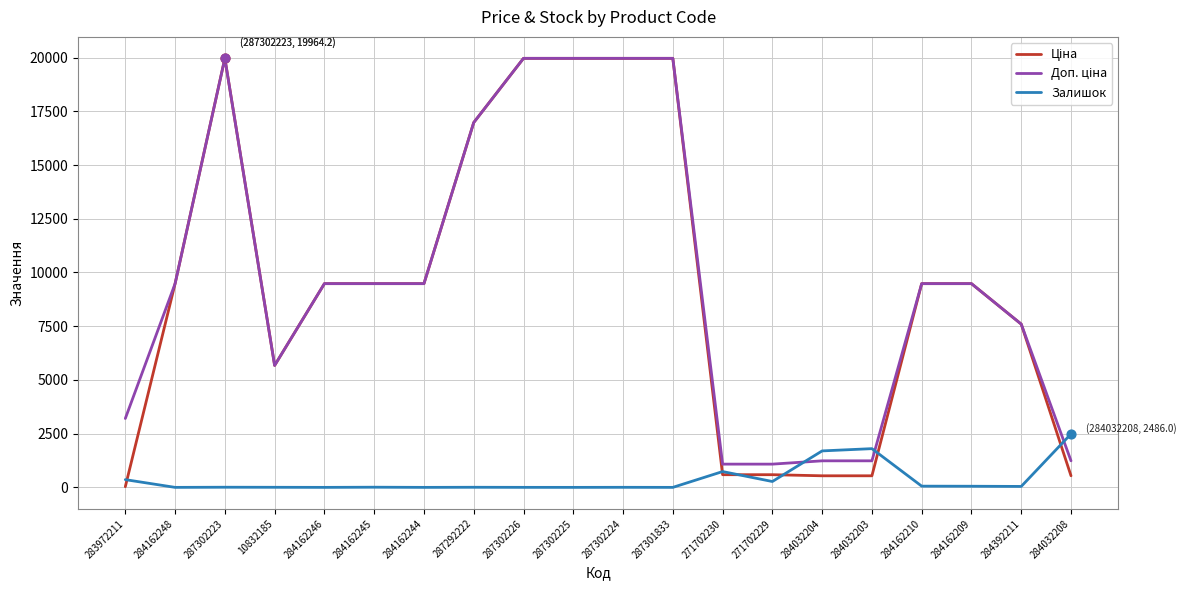

At how many categories does at least one series exceed 18721?

5